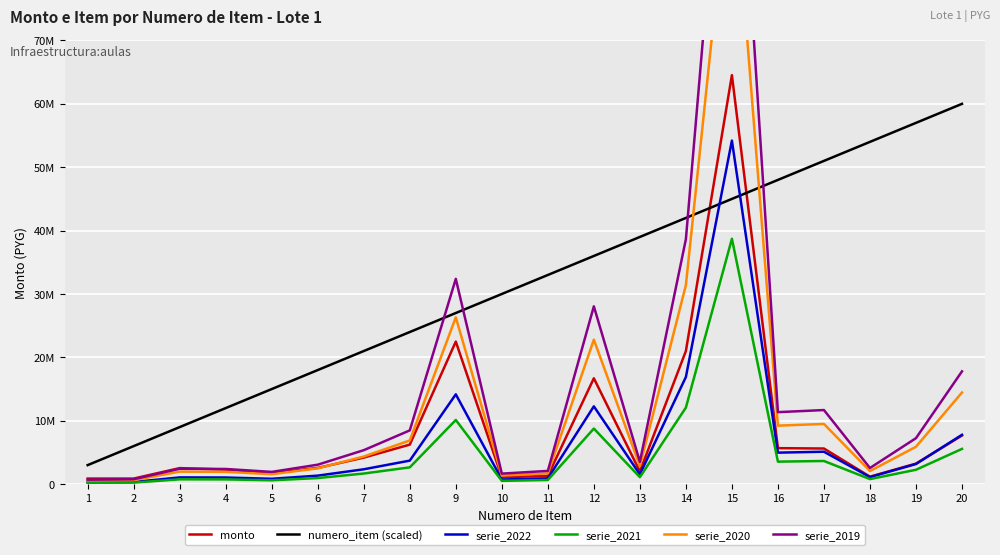

True or false: monto has more than 2 interior local peaks.

True